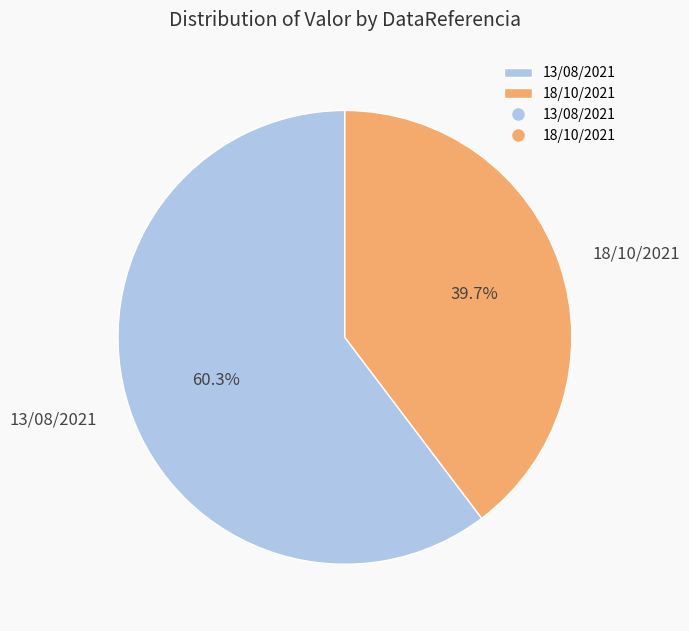

Combined, what portion of the pie is 13/08/2021 and 18/10/2021?

100.0%